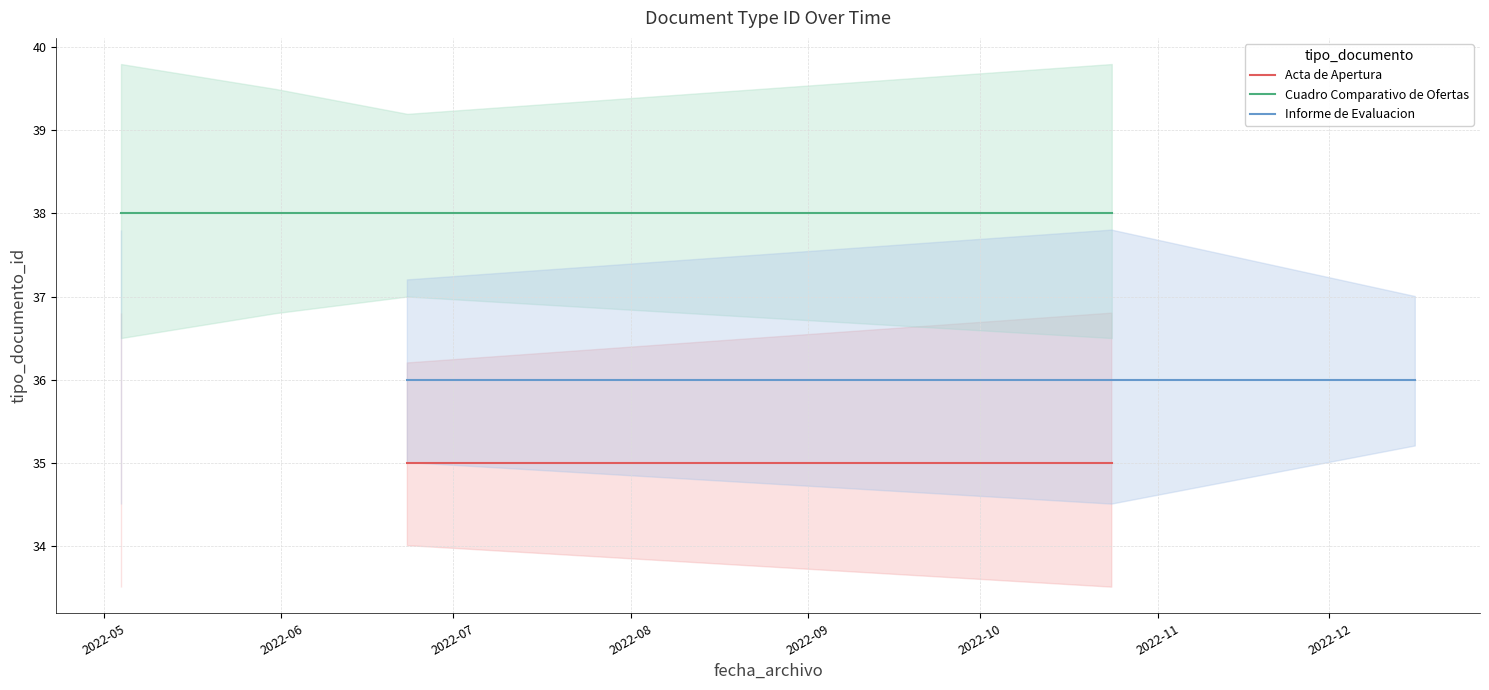

What is the maximum value shown in the chart?

38.0